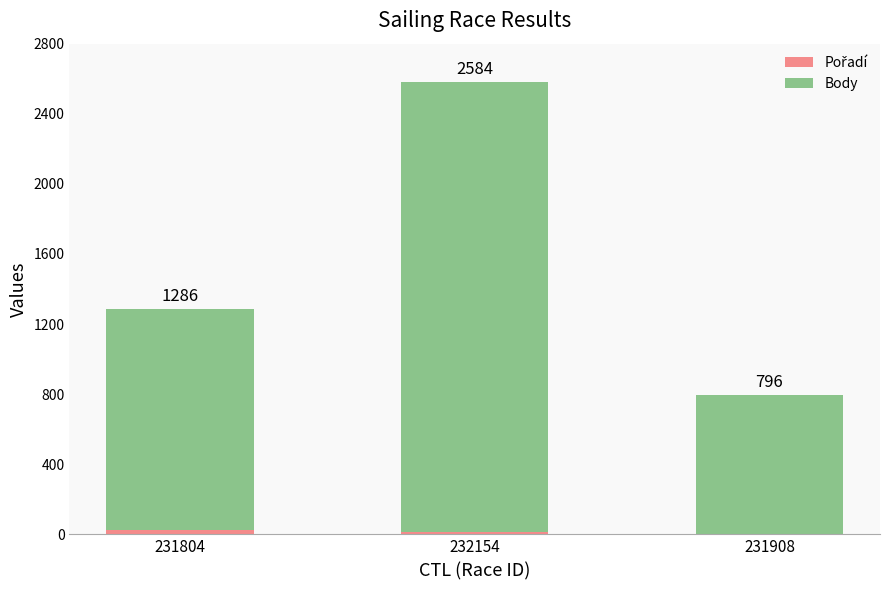

Are the bars grouped side by side (vs. stacked)?

No